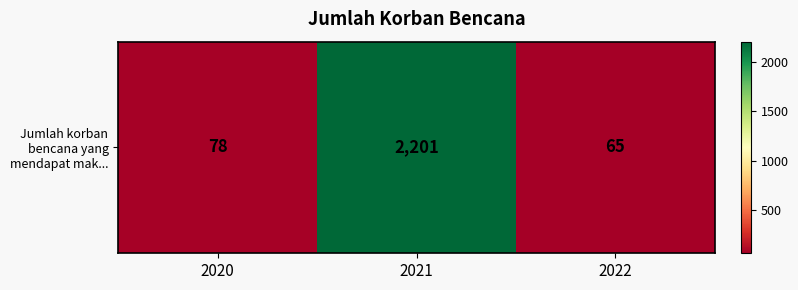

Reading right to left, extract all data points from this chart.

65	2201	78